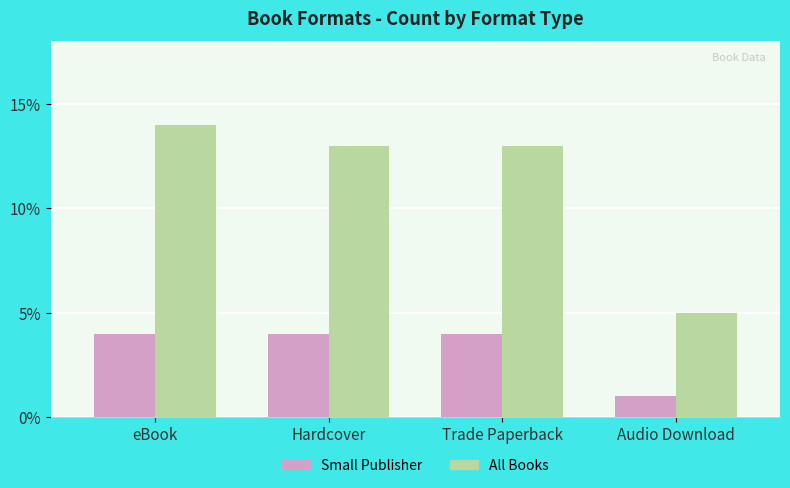

What is the smallest value displayed?

1